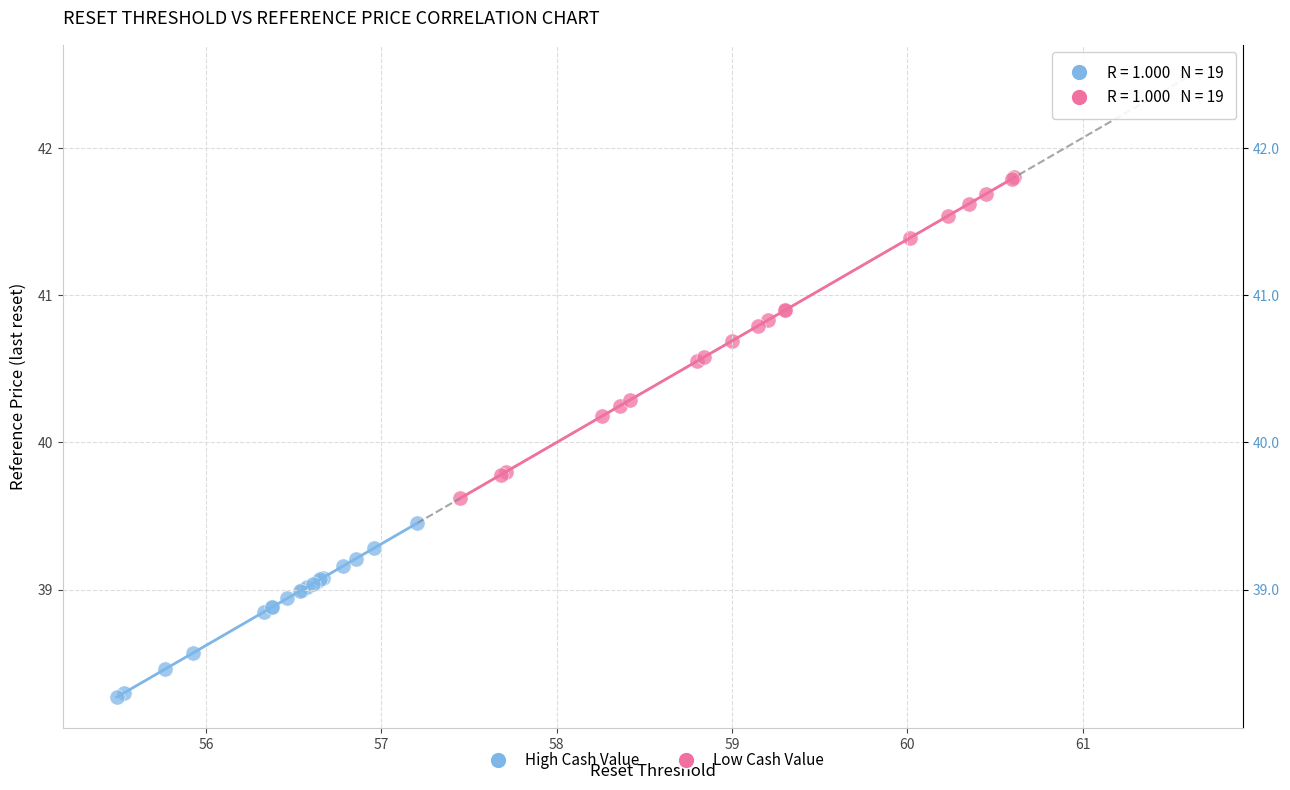

What are all the series names shown in the legend?

High Cash Value, Low Cash Value